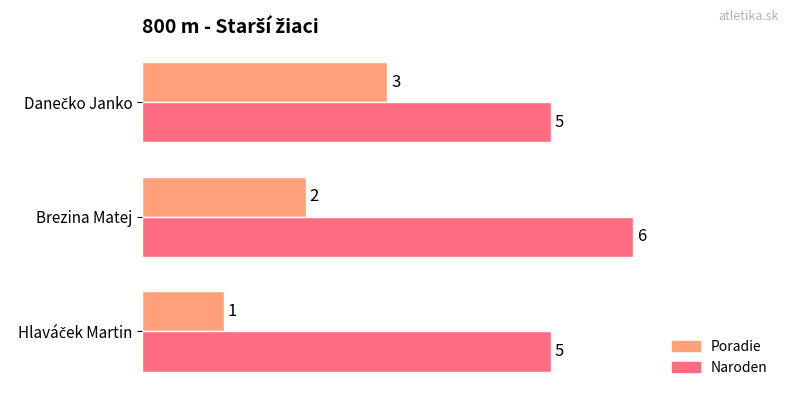

Which series has the largest range (max minus min)?

Poradie